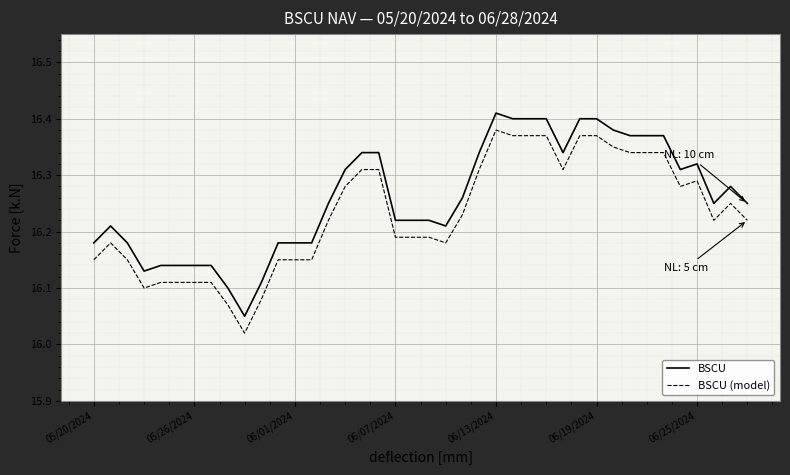

What are all the series names shown in the legend?

BSCU, BSCU (model)